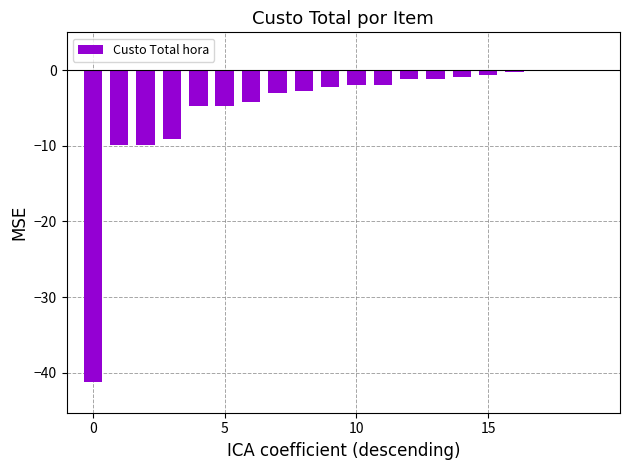

How many distinct data groups are displayed?

1